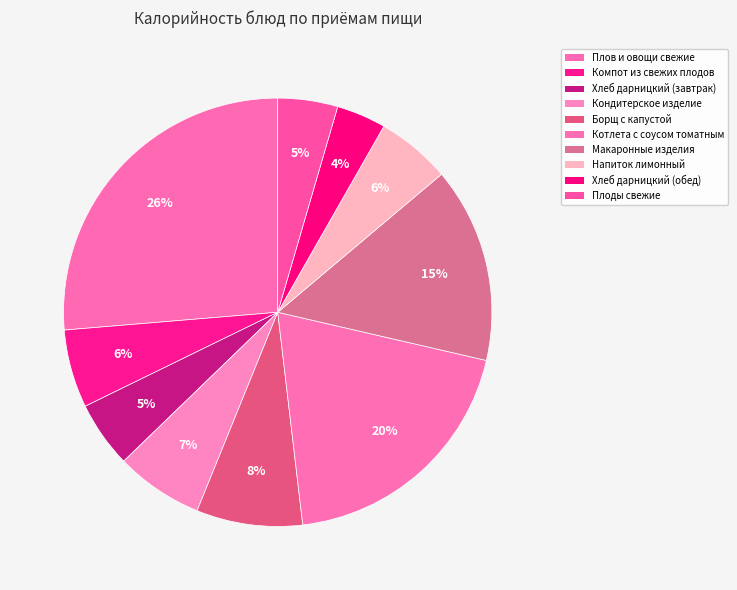

True or false: Котлета с соусом томатным accounts for 20% of the total.

True